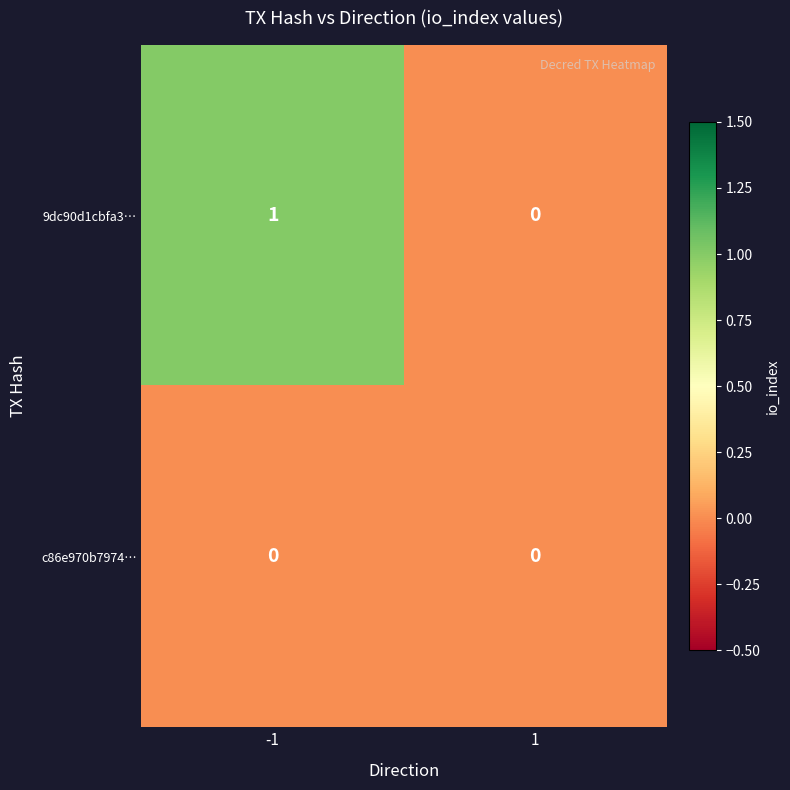

List the series in order of their overall mean, highest first.

9dc90d1cbfa3…, c86e970b7974…